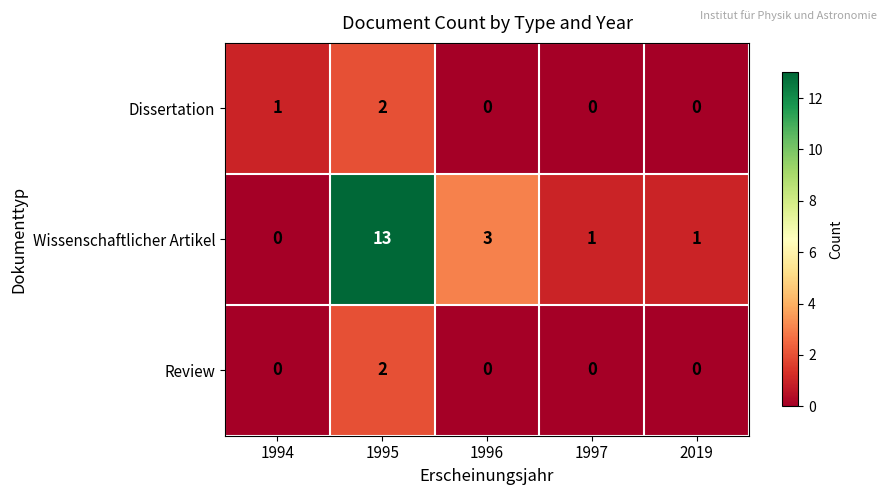

Which series has the widest spread of values?

Wissenschaftlicher Artikel